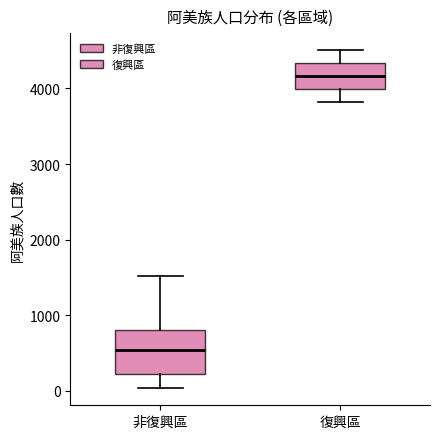

Which box's median line is the lowest?

非復興區